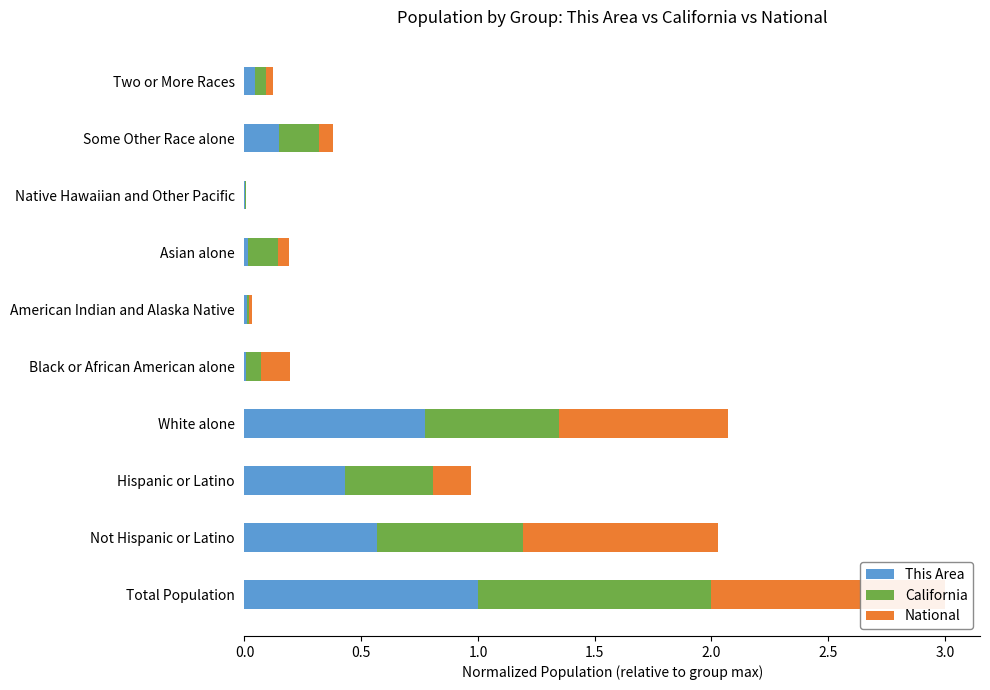

The This Area series shows 0.0 at American Indian and Alaska Native. True or false?

True